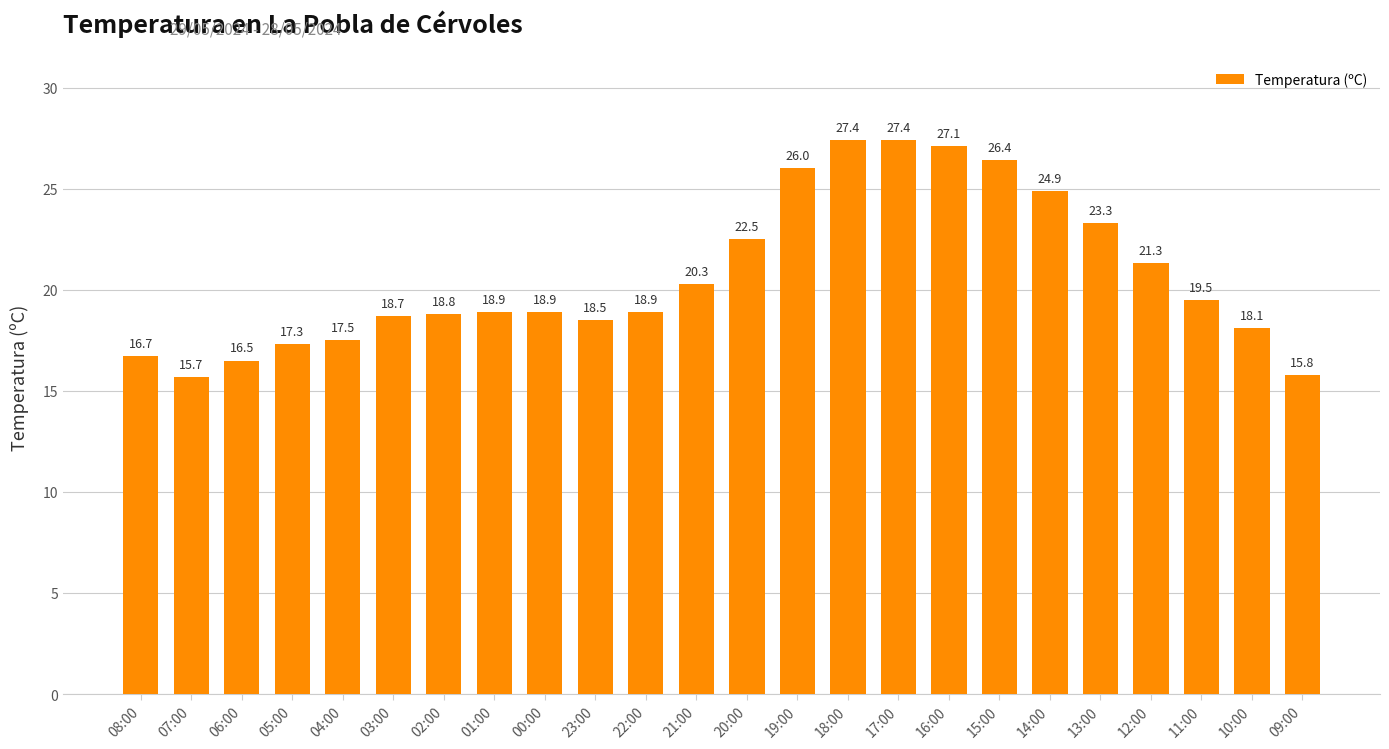

How many data points does each series have?

24